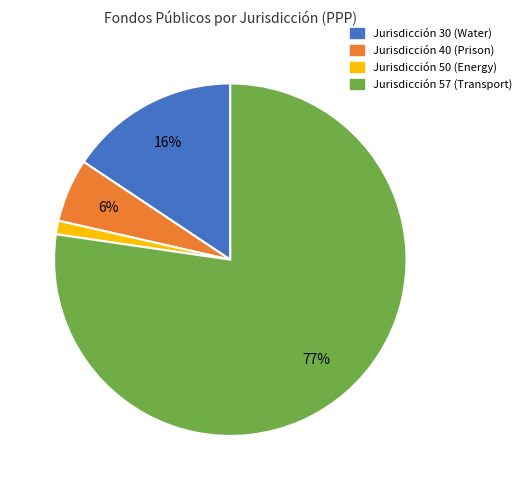

How many segments does this pie chart have?

4